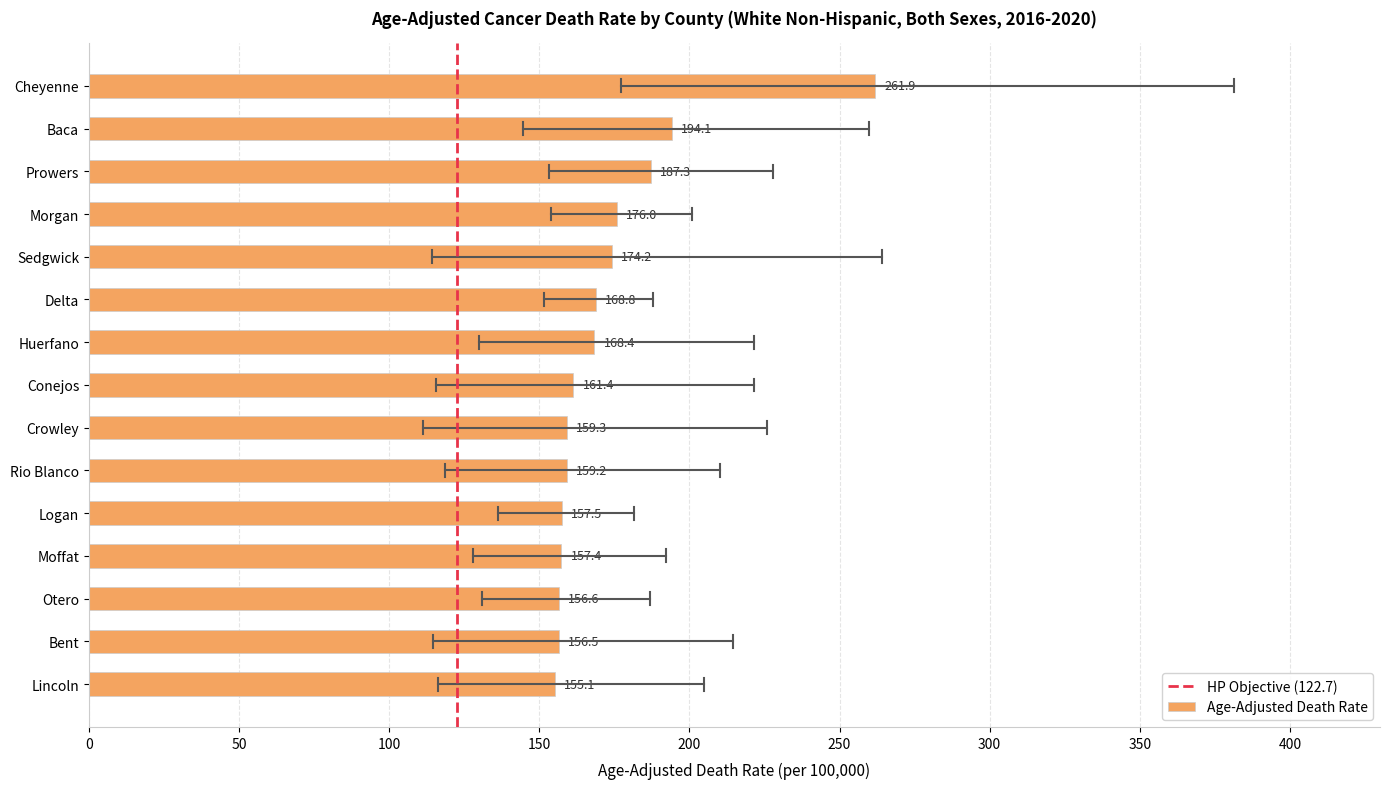

Reading top to bottom, extract all data points from this chart.

261.9	194.1	187.3	176.0	174.2	168.8	168.4	161.4	159.3	159.2	157.5	157.4	156.6	156.5	155.1